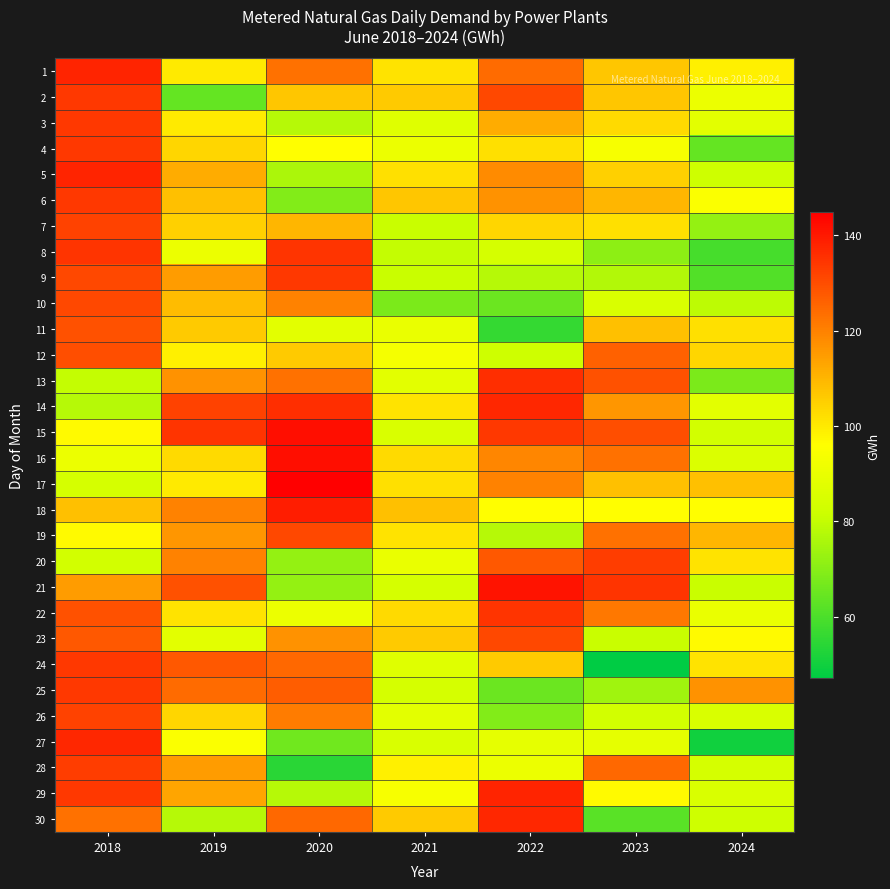

At how many categories does at least one series exceed 97?

7